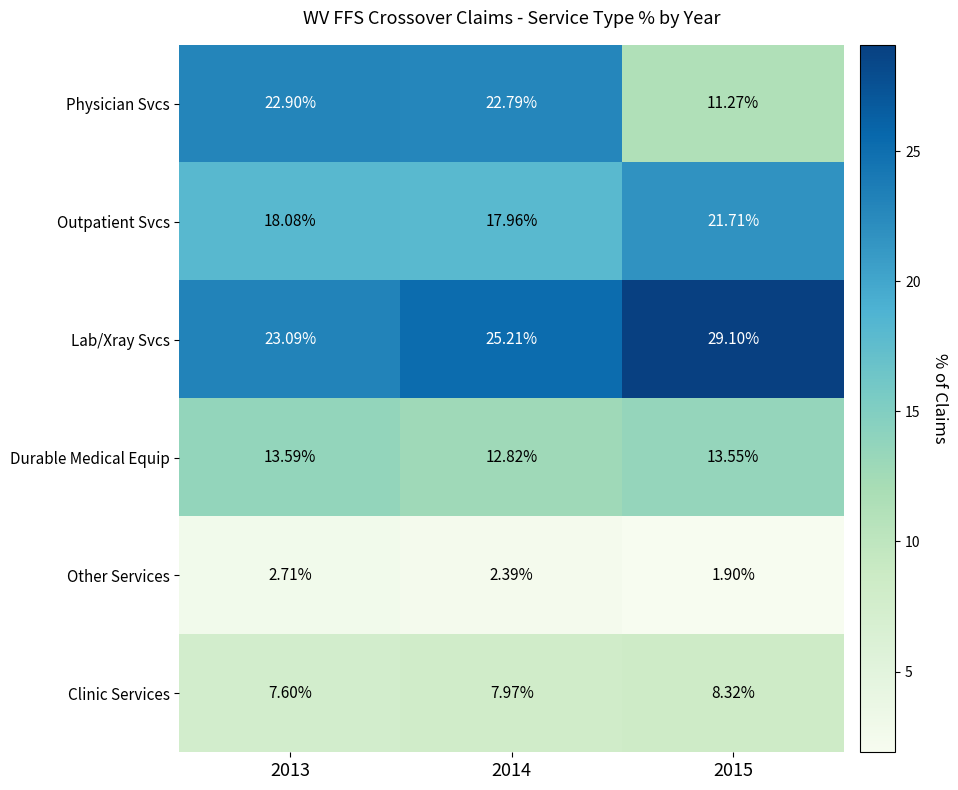

Which series has the largest range (max minus min)?

Physician Svcs